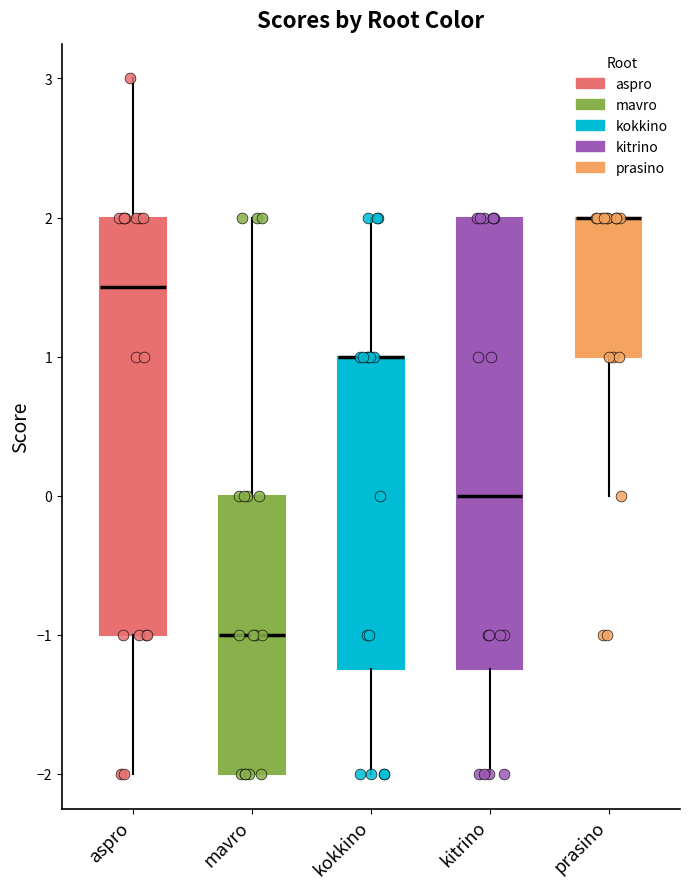

Reading left to right, transcribe this box plot: for each box, give where its median line is, the range the box spans, and where its two whiskers end, as read against the y-axis. The values are not printed on the chart, so give them approximately, as read against the axis.

aspro: median 1.5, box -1.0 to 2.0, whiskers -2.0 to 3.0
mavro: median -1.0, box -2.0 to 0.0, whiskers -2.0 to 2.0
kokkino: median 1.0 (drawn on the box's upper edge), box -1.2 to 1.0, whiskers -2.0 to 2.0
kitrino: median 0.0, box -1.2 to 2.0, whiskers -2.0 to 2.0
prasino: median 2.0 (drawn on the box's upper edge), box 1.0 to 2.0, whiskers 0.0 to 2.0